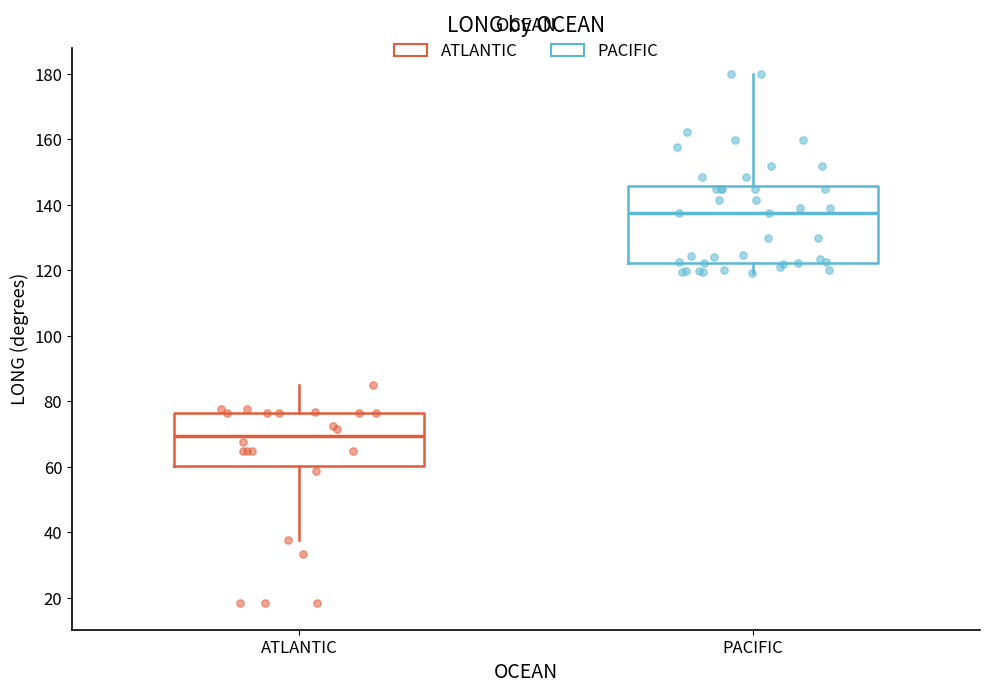

Reading left to right, read every box against the y-axis: the position of its median line, the range the box covers, and the ends of its whiskers. The values are not printed on the chart, so give them approximately, as read against the axis.

ATLANTIC: median 70, box 60 to 76, whiskers 38 to 84
PACIFIC: median 138, box 122 to 146, whiskers 120 to 180